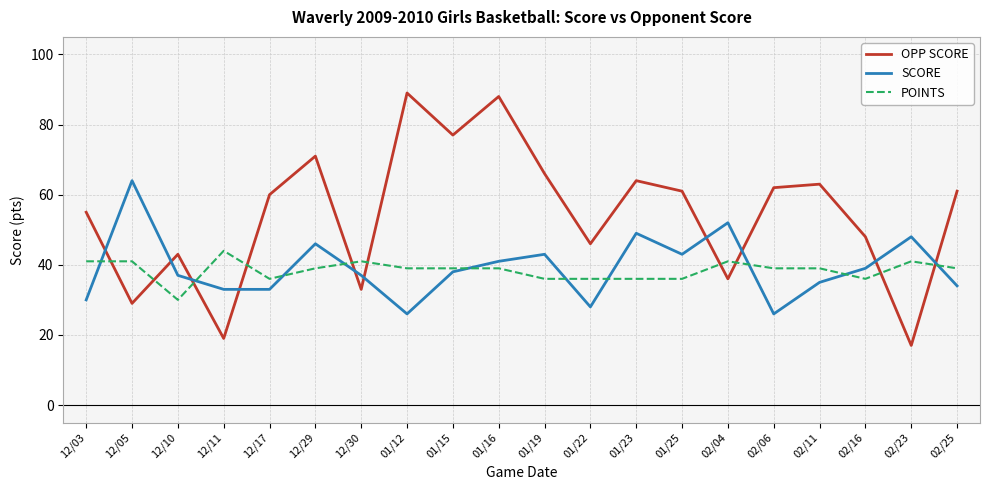

What is the average value of the POINTS series?

38